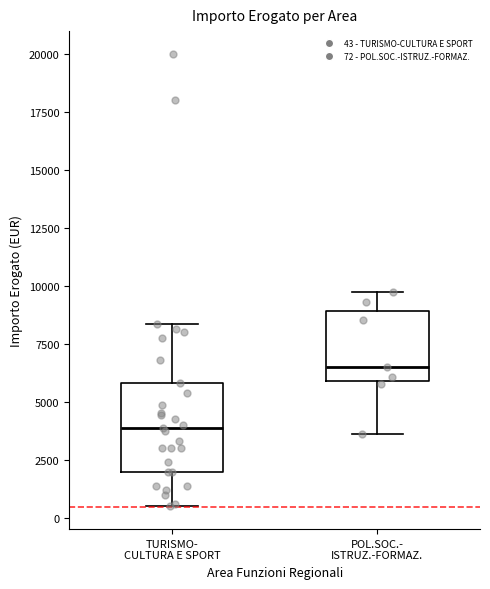

Which box has the lowest median line?

TURISMO- CULTURA E SPORT